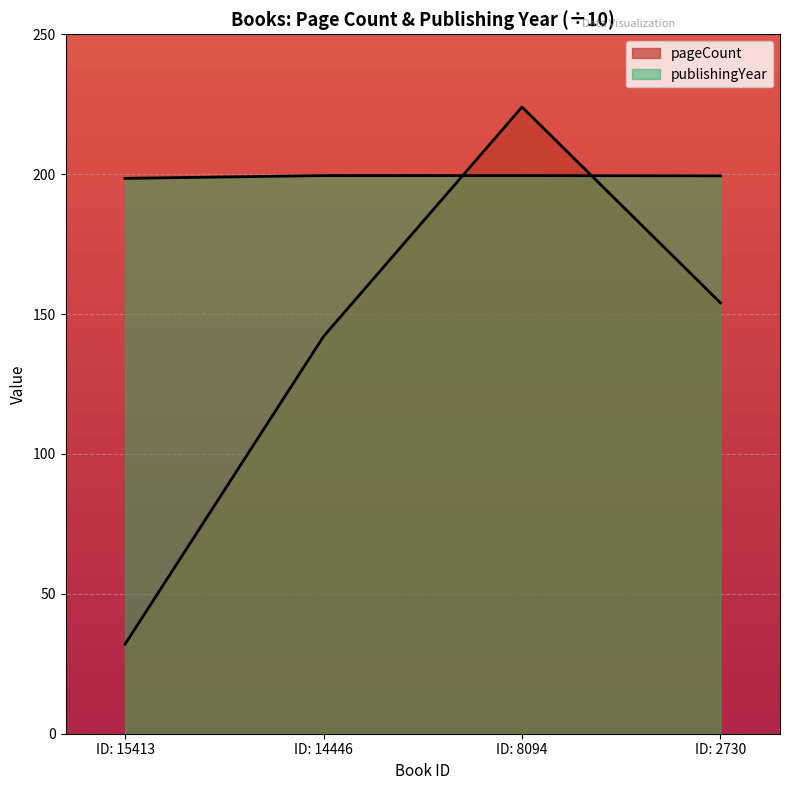

What is the total value across all series at ID: 8094?

423.5